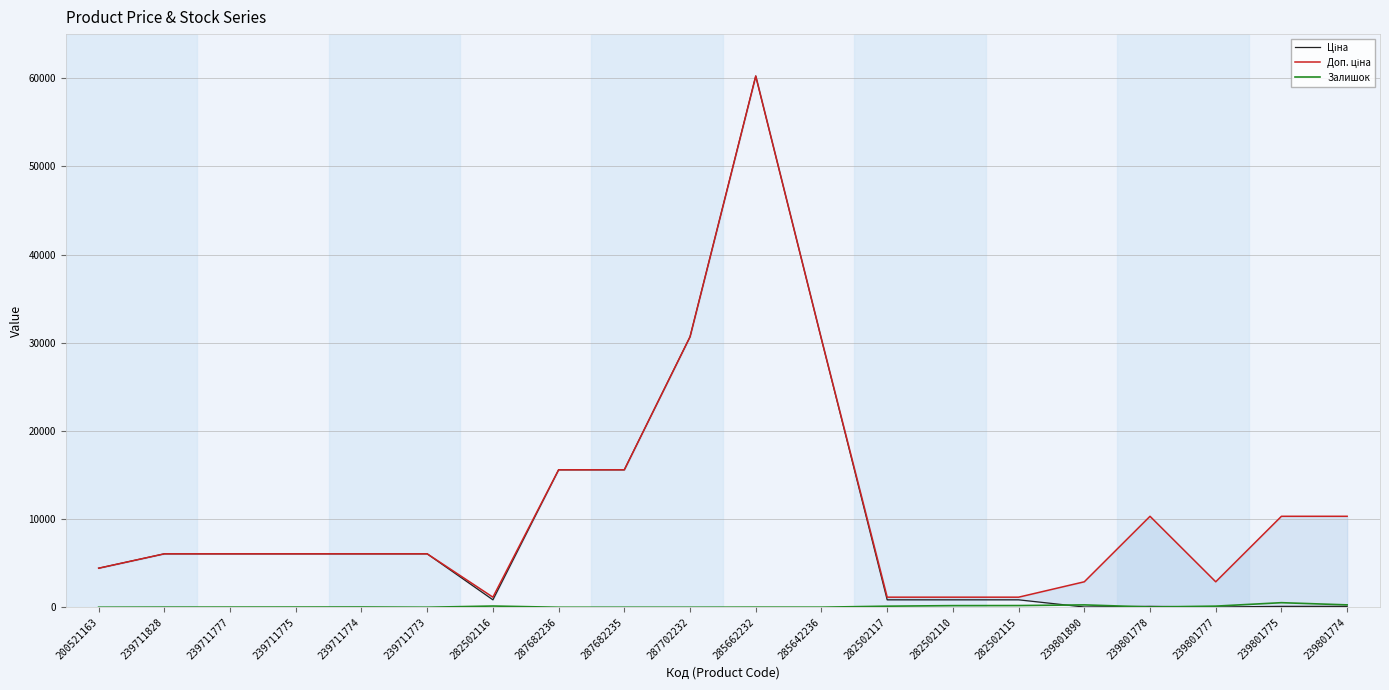

Which series has the largest range (max minus min)?

Ціна